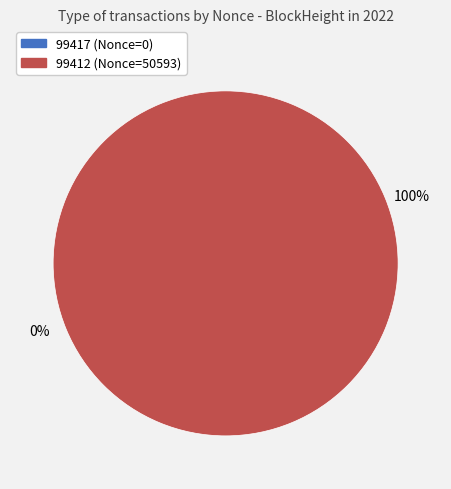

Combined, what portion of the pie is 99412 and 99417?

100.0%